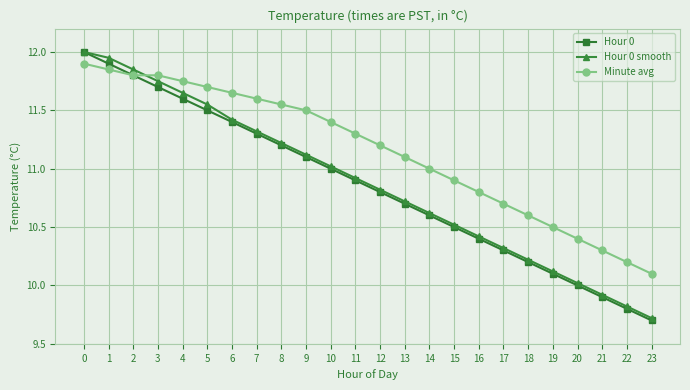

True or false: Hour 0 smooth and Minute avg intersect in this chart.

True